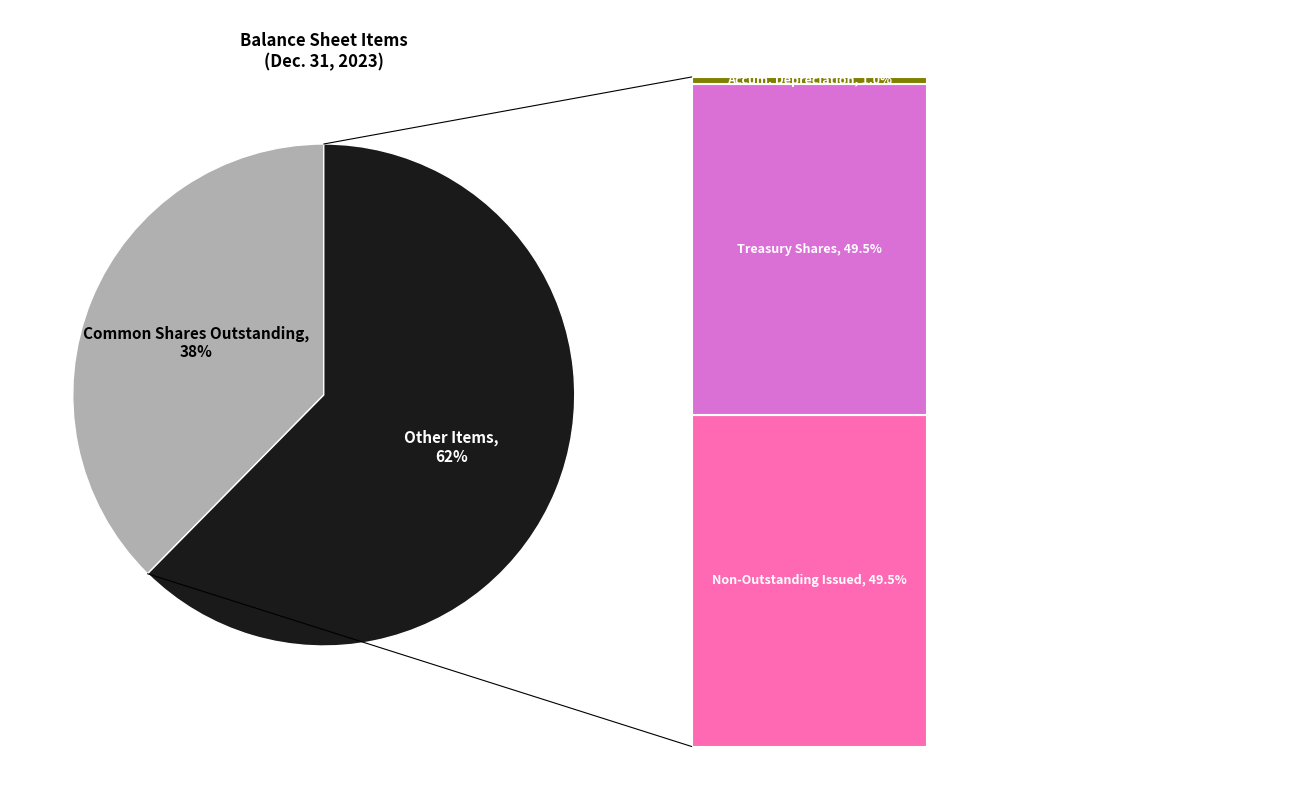

Is there a majority slice in this chart?

Yes